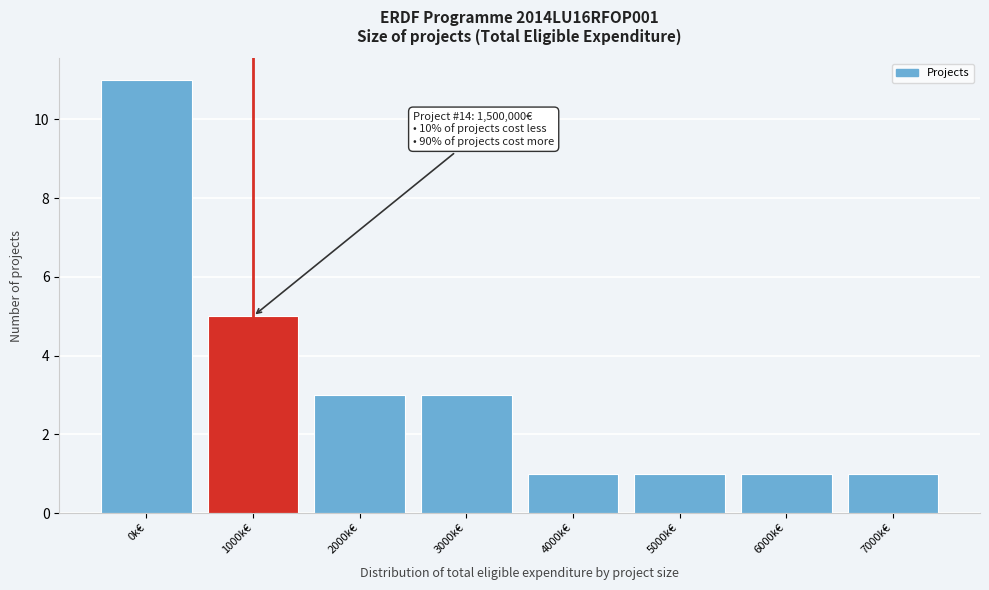

Reading left to right, what are all the values shown in this chart?

11	5	3	3	1	1	1	1